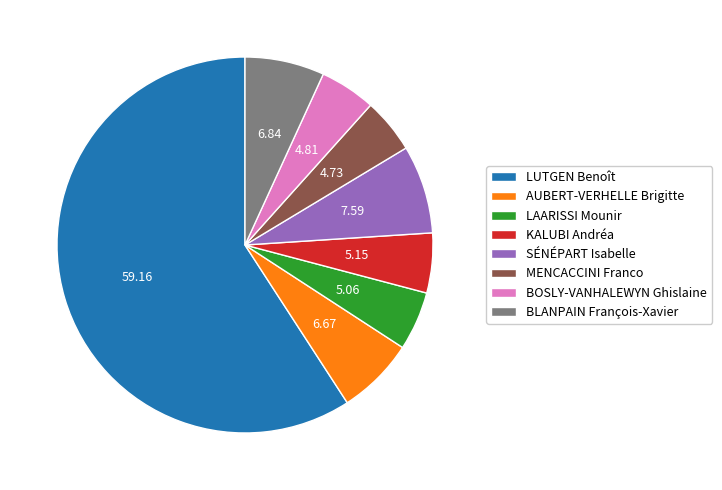

What is the ratio of the value at LAARISSI Mounir to the value at KALUBI Andréa?

1.0